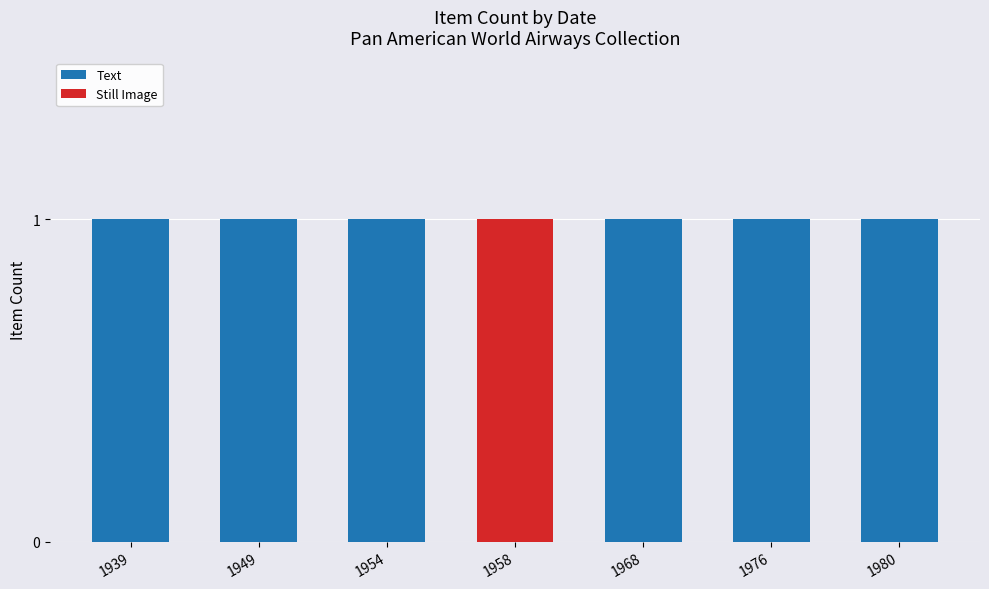

Reading left to right, transcribe the values for Text.

1939=1	1949=1	1954=1	1958=0	1968=1	1976=1	1980=1